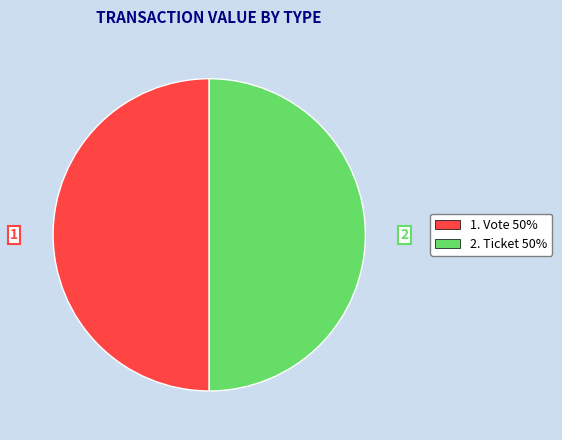

Combined, do 1. Vote 50% and 2. Ticket 50% account for over 50%?

Yes